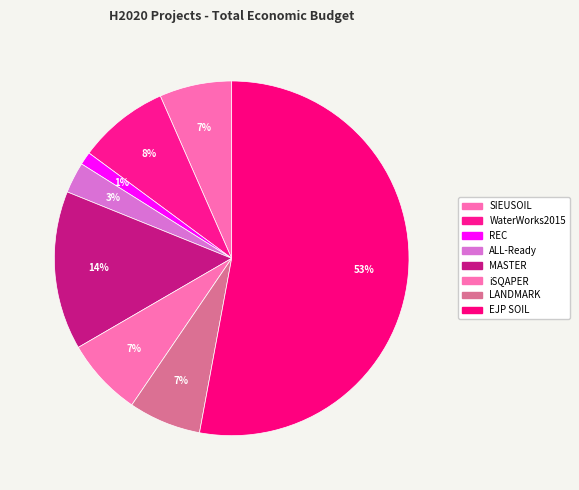

How many slices are in this pie chart?

8